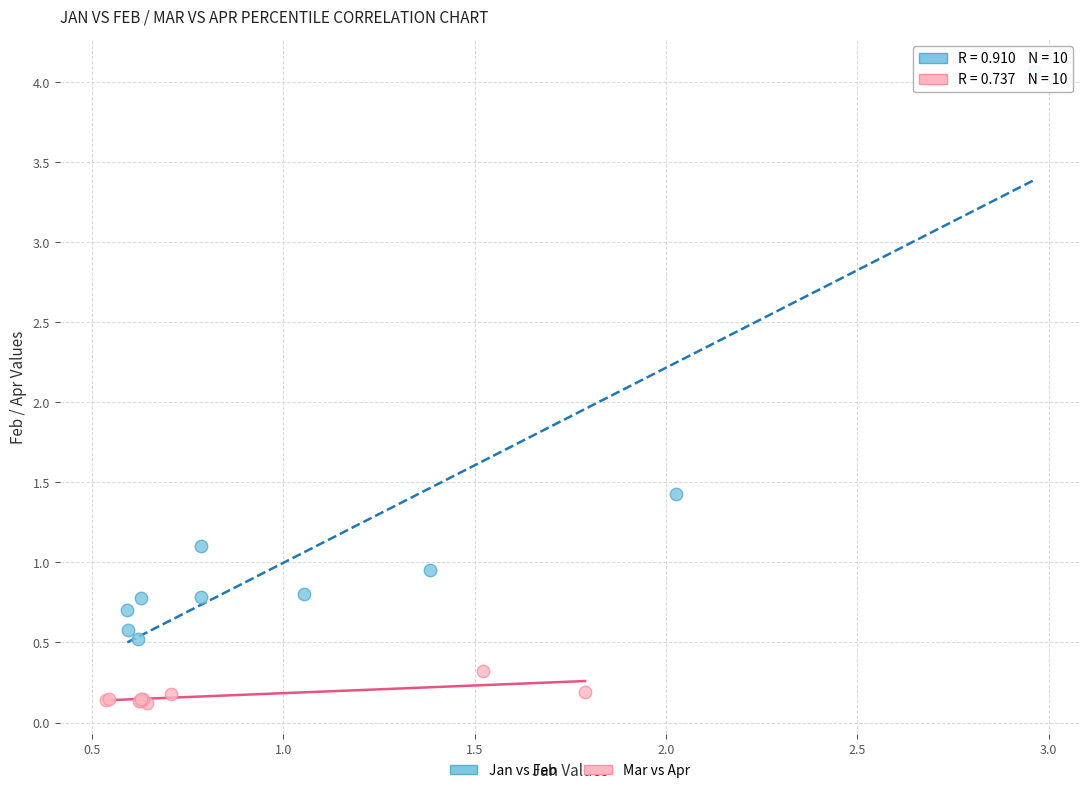

What are all the series names shown in the legend?

Jan vs Feb, Mar vs Apr